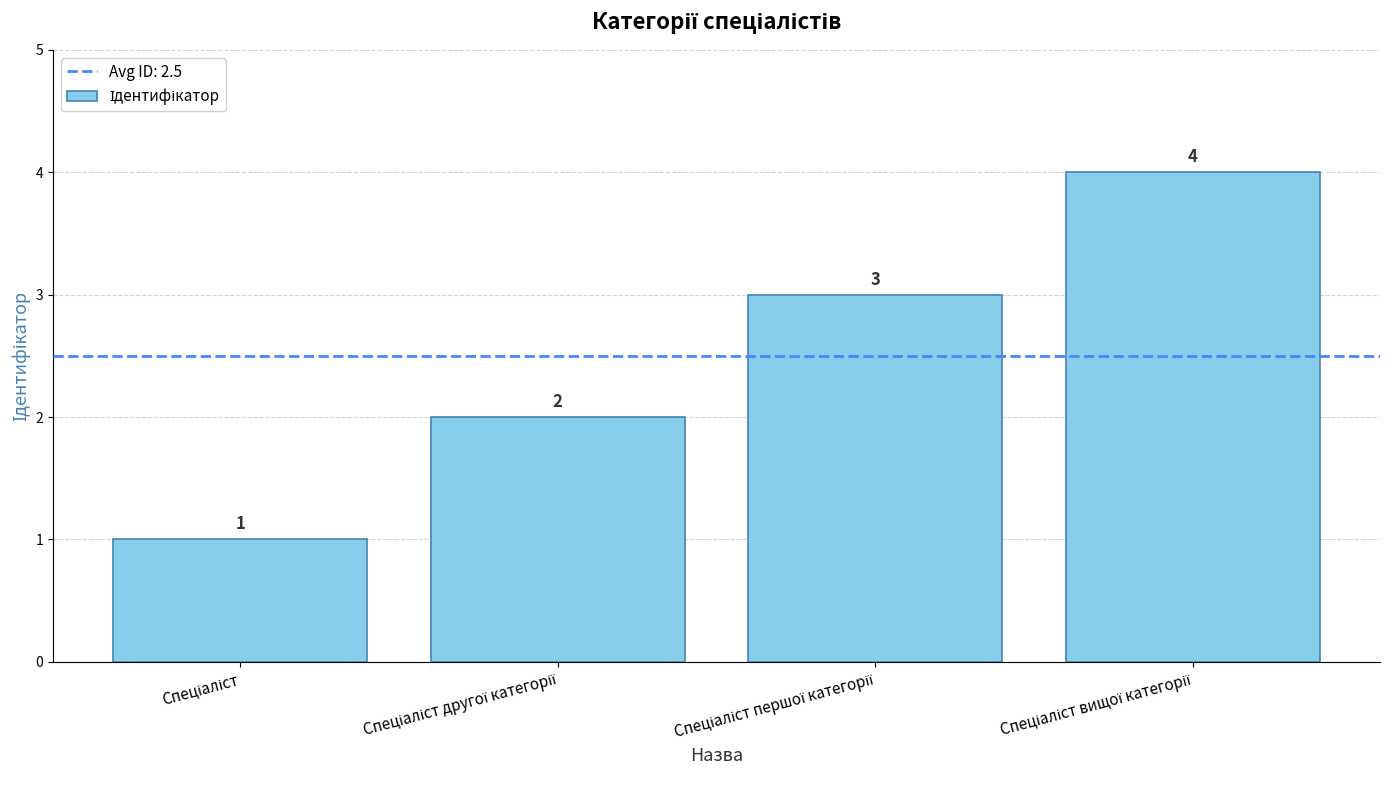

What is the value of the 4th bar from the left?

4